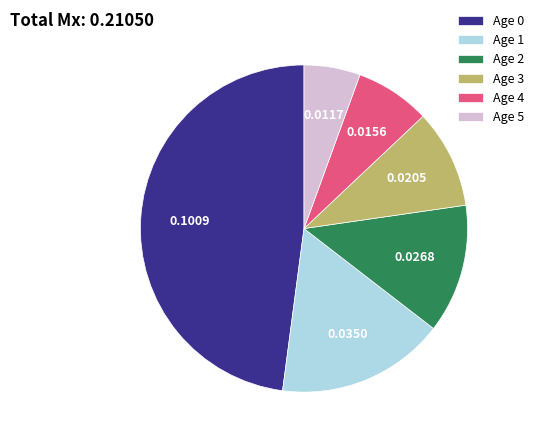

Is Age 3 the majority of the pie?

No